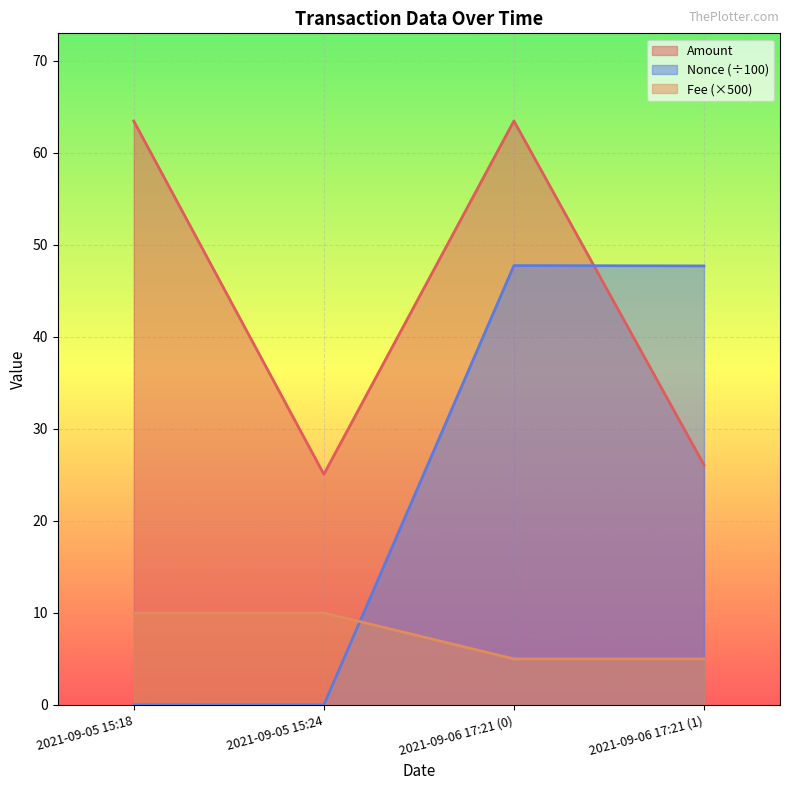

True or false: Amount has a value of 26.1 at 2021-09-06 17:21 (1).

True